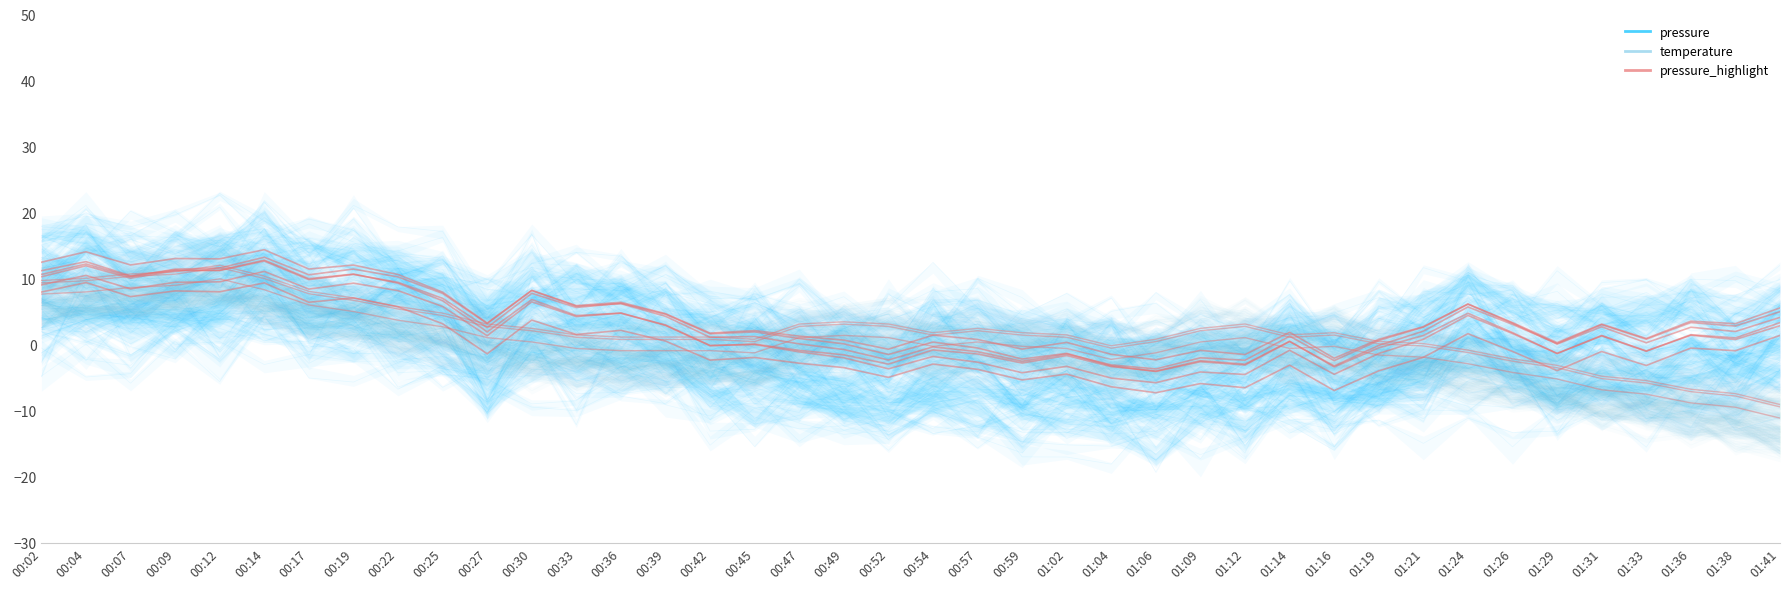

What position from the right is 00:09?

37